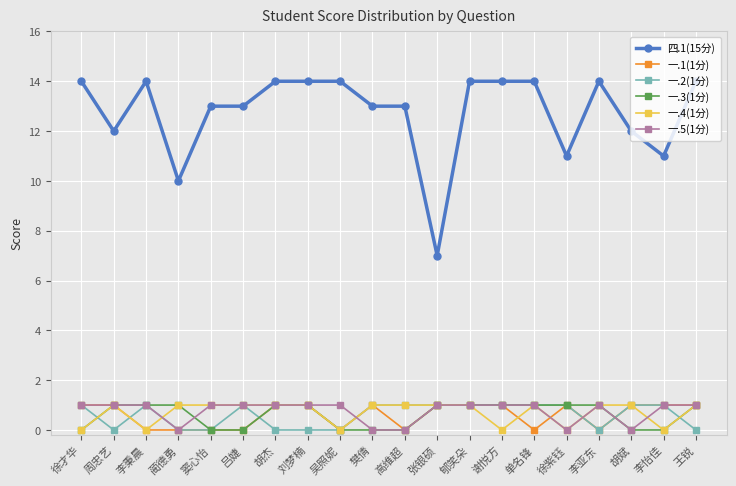

True or false: 四.1(15分) has more than 1 interior local peaks.

True